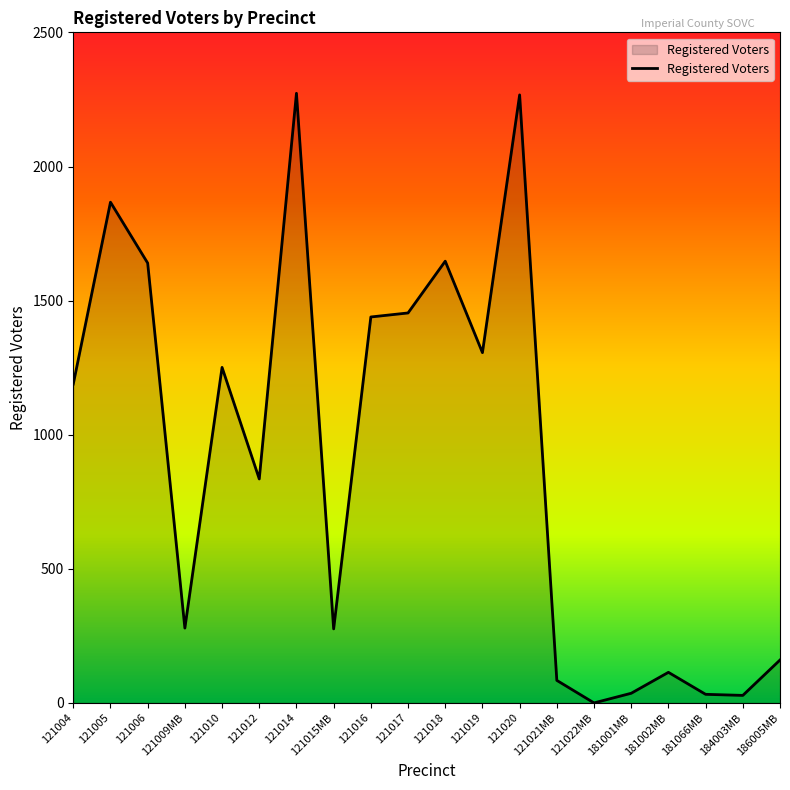

The value at 121012 is 468. True or false?

False